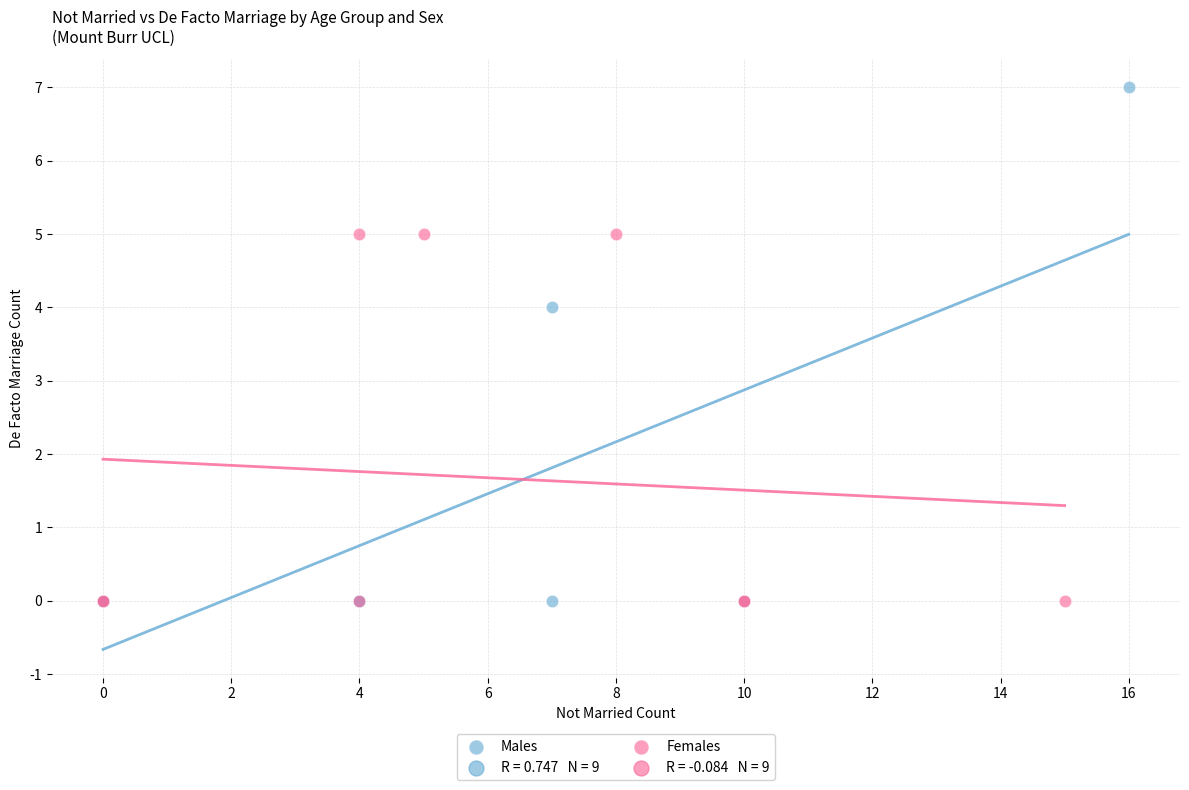

Which series has the widest spread of Y values?

Males